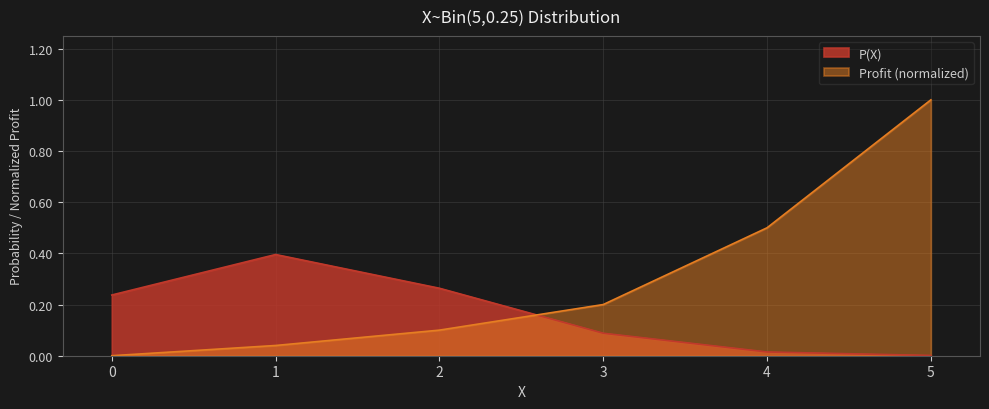

True or false: Profit (normalized) has more than 2 interior local peaks.

False